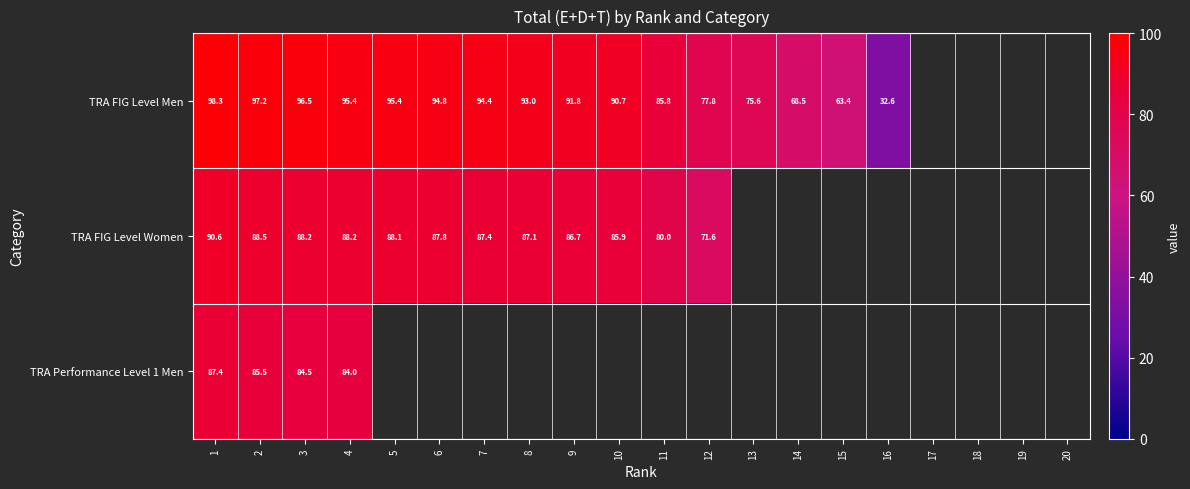

How many values in TRA FIG Level Women are above zero?

12